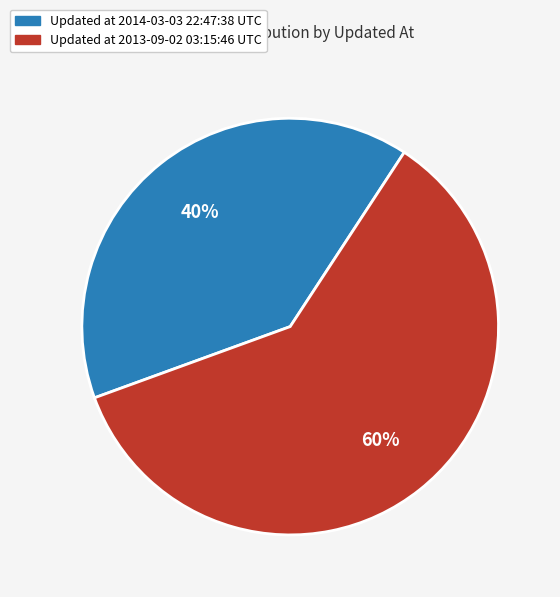

Does any single category account for the majority?

Yes